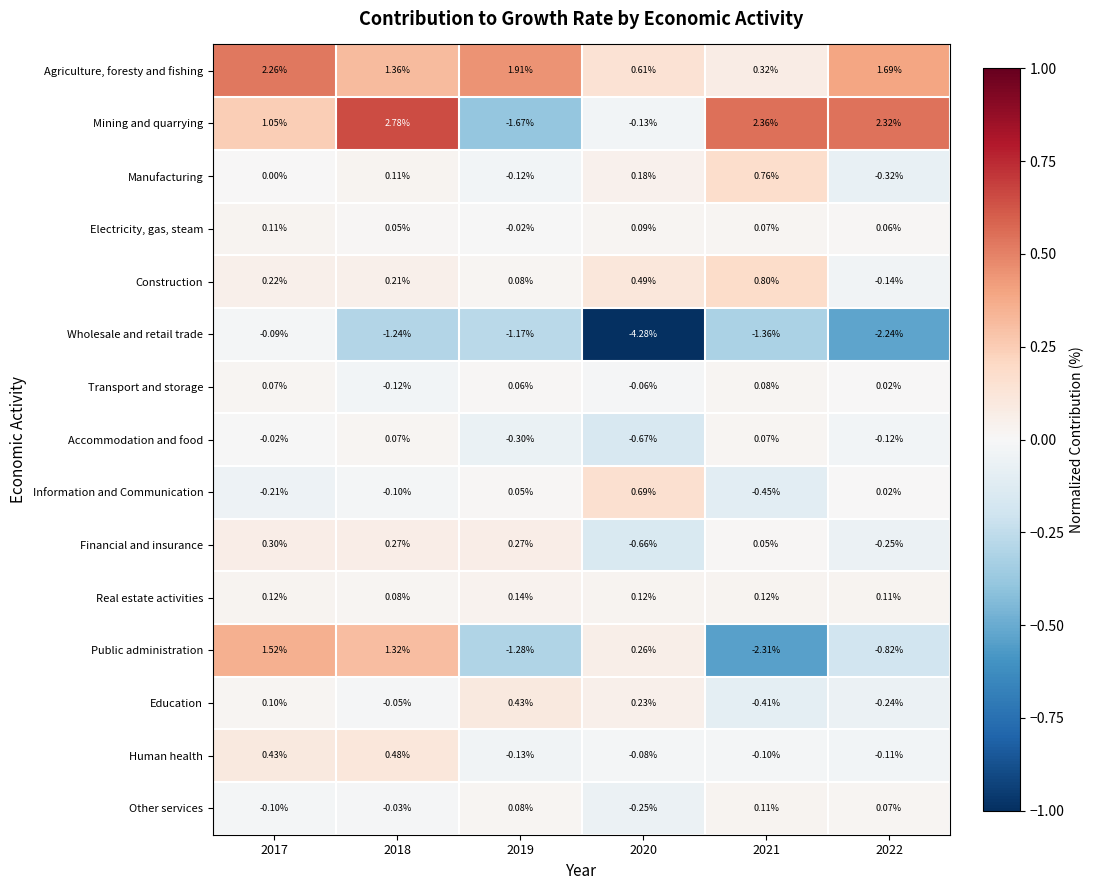

Which series has the largest total across all categories?

Agriculture, foresty and fishing